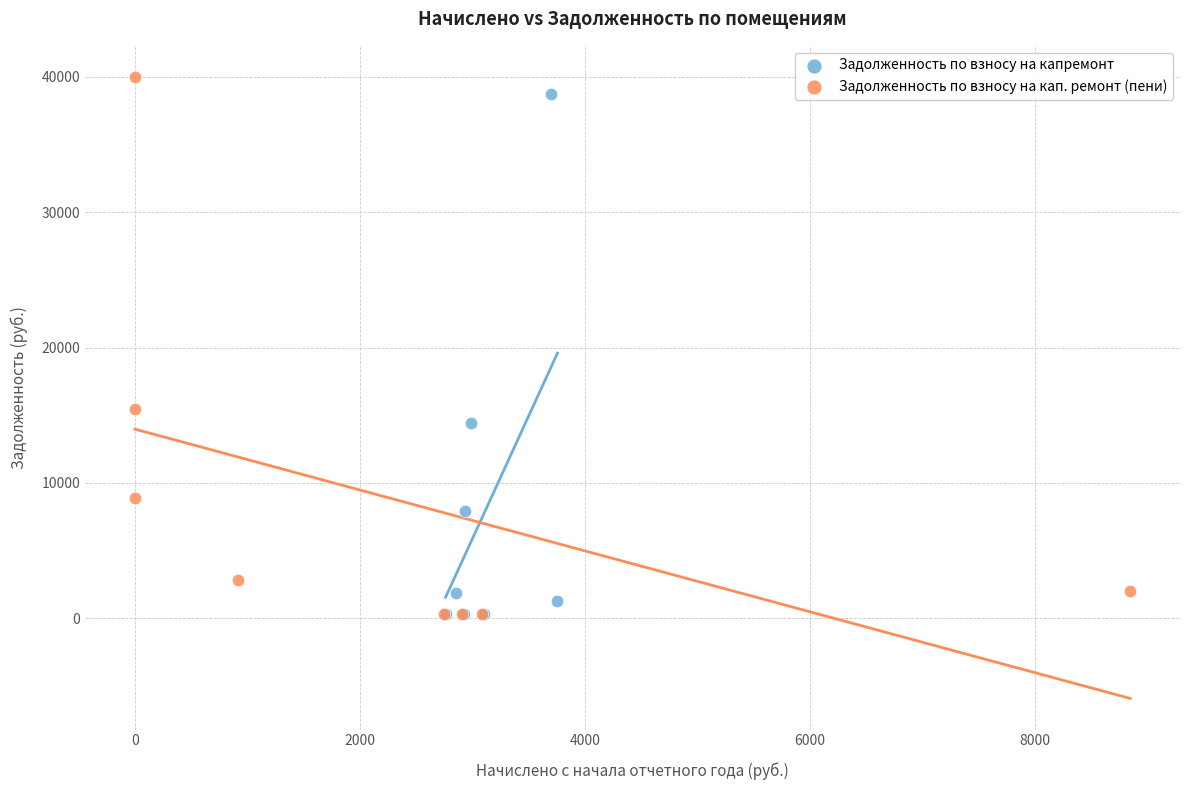

Which series has the largest Y range (max minus min)?

Задолженность по взносу на кап. ремонт (пени)